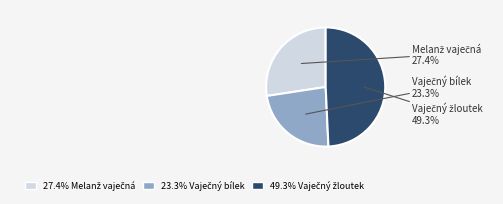

Does any single category account for the majority?

No